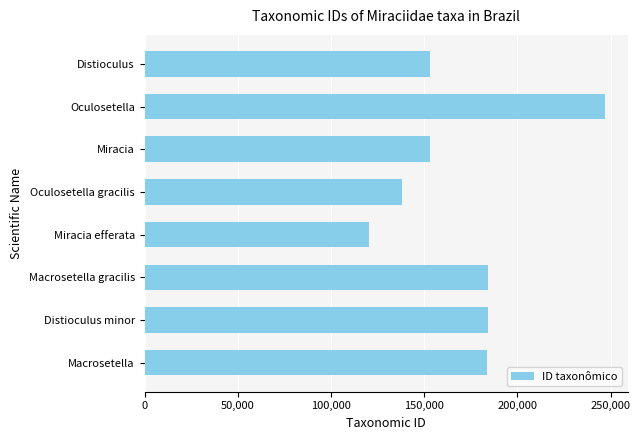

What is the maximum value shown in the chart?

246890